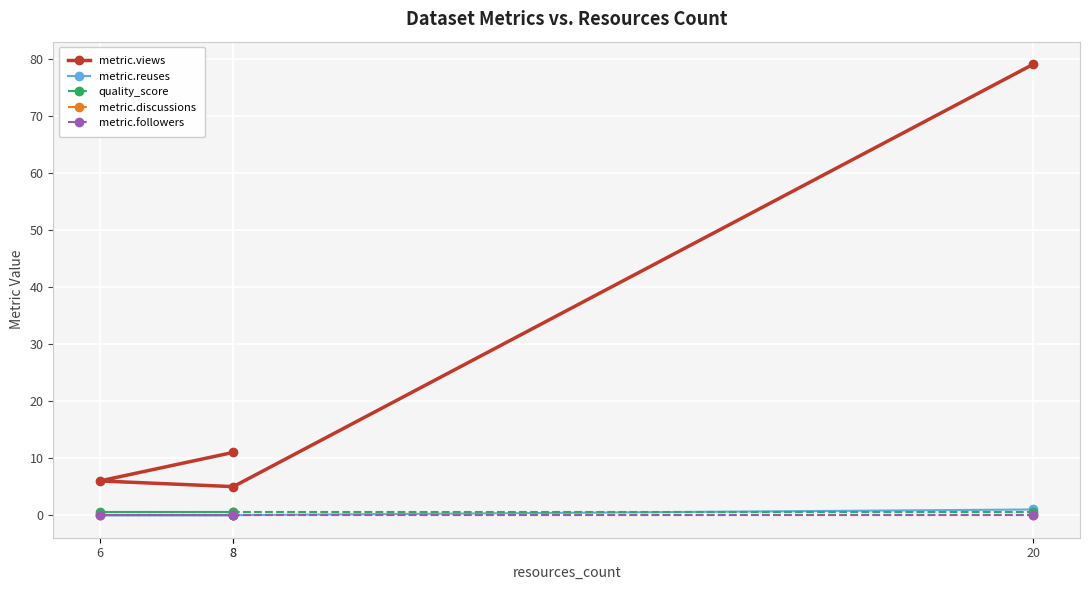

What is the value of the metric.views point at the 2nd from the left?

6.0